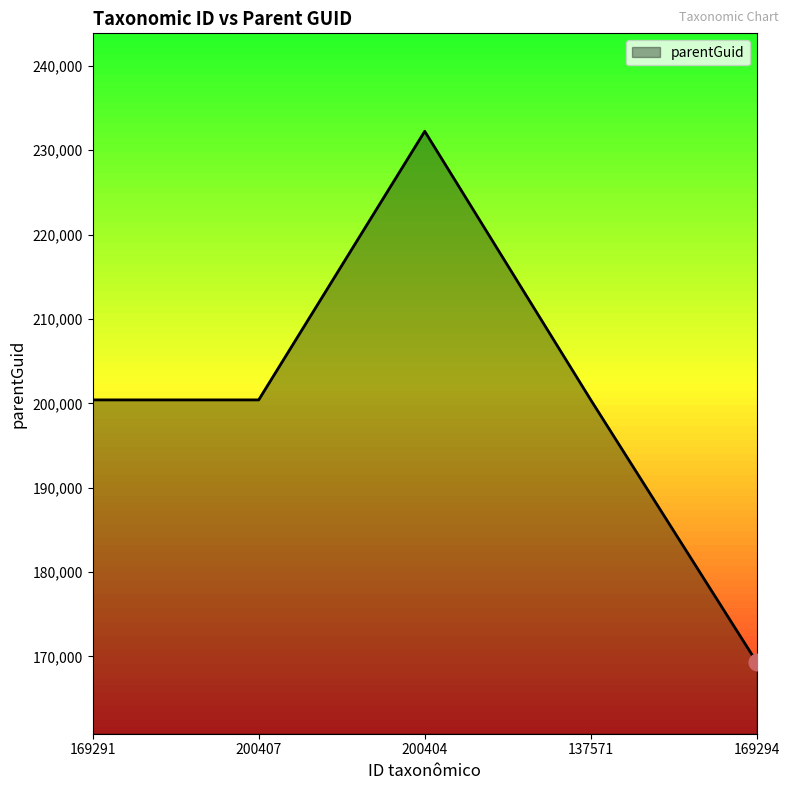

Where is the first local maximum?

200404